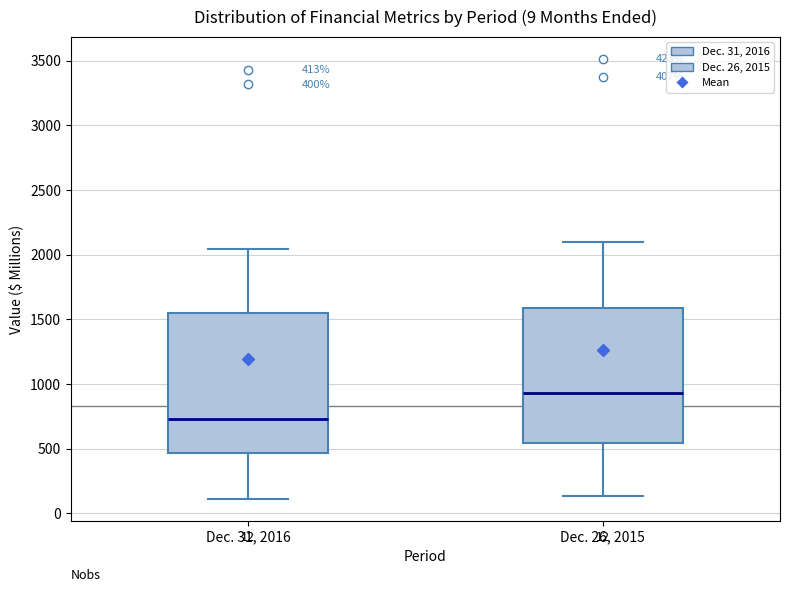

Which box's median line is the lowest?

Dec. 31, 2016